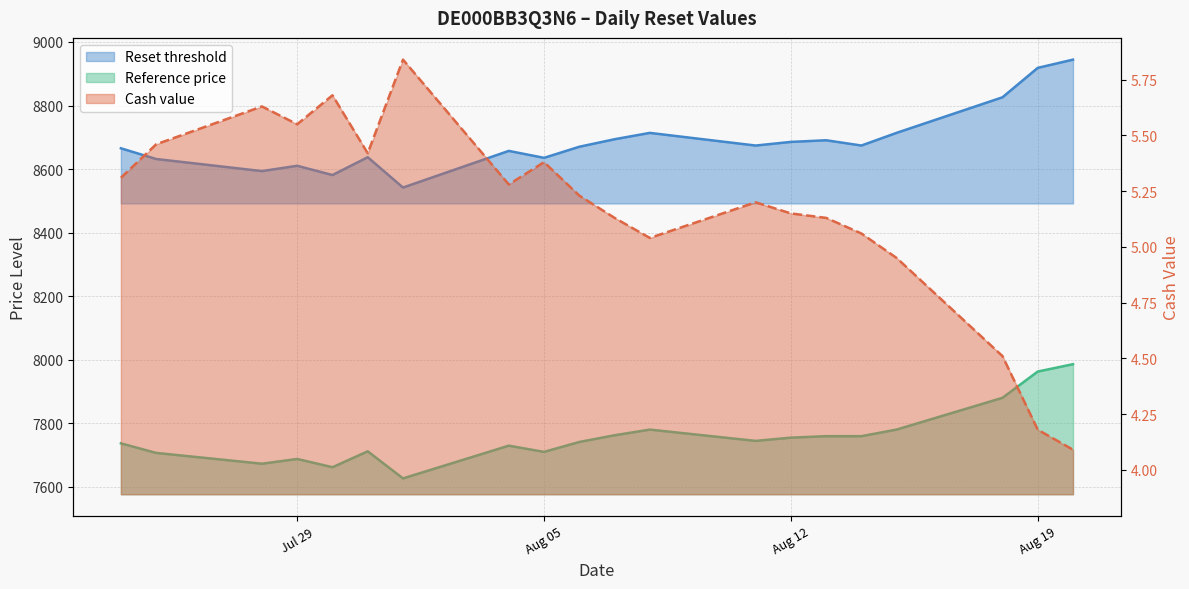

True or false: Reset threshold and Cash value intersect in this chart.

False